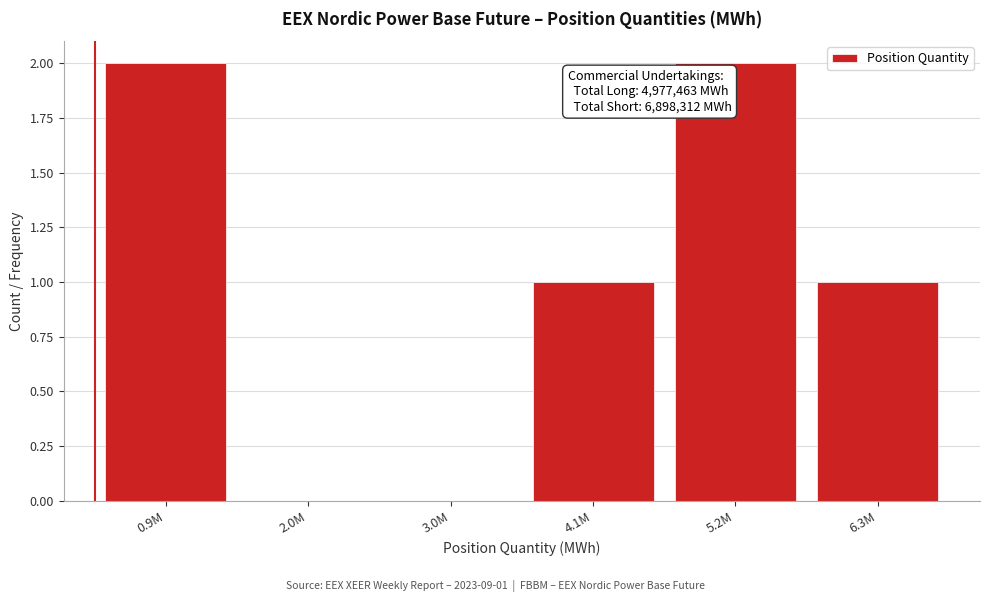

Reading left to right, transcribe all the data shown in this chart.

0.9M=2	2.0M=0	3.0M=0	4.1M=1	5.2M=2	6.3M=1